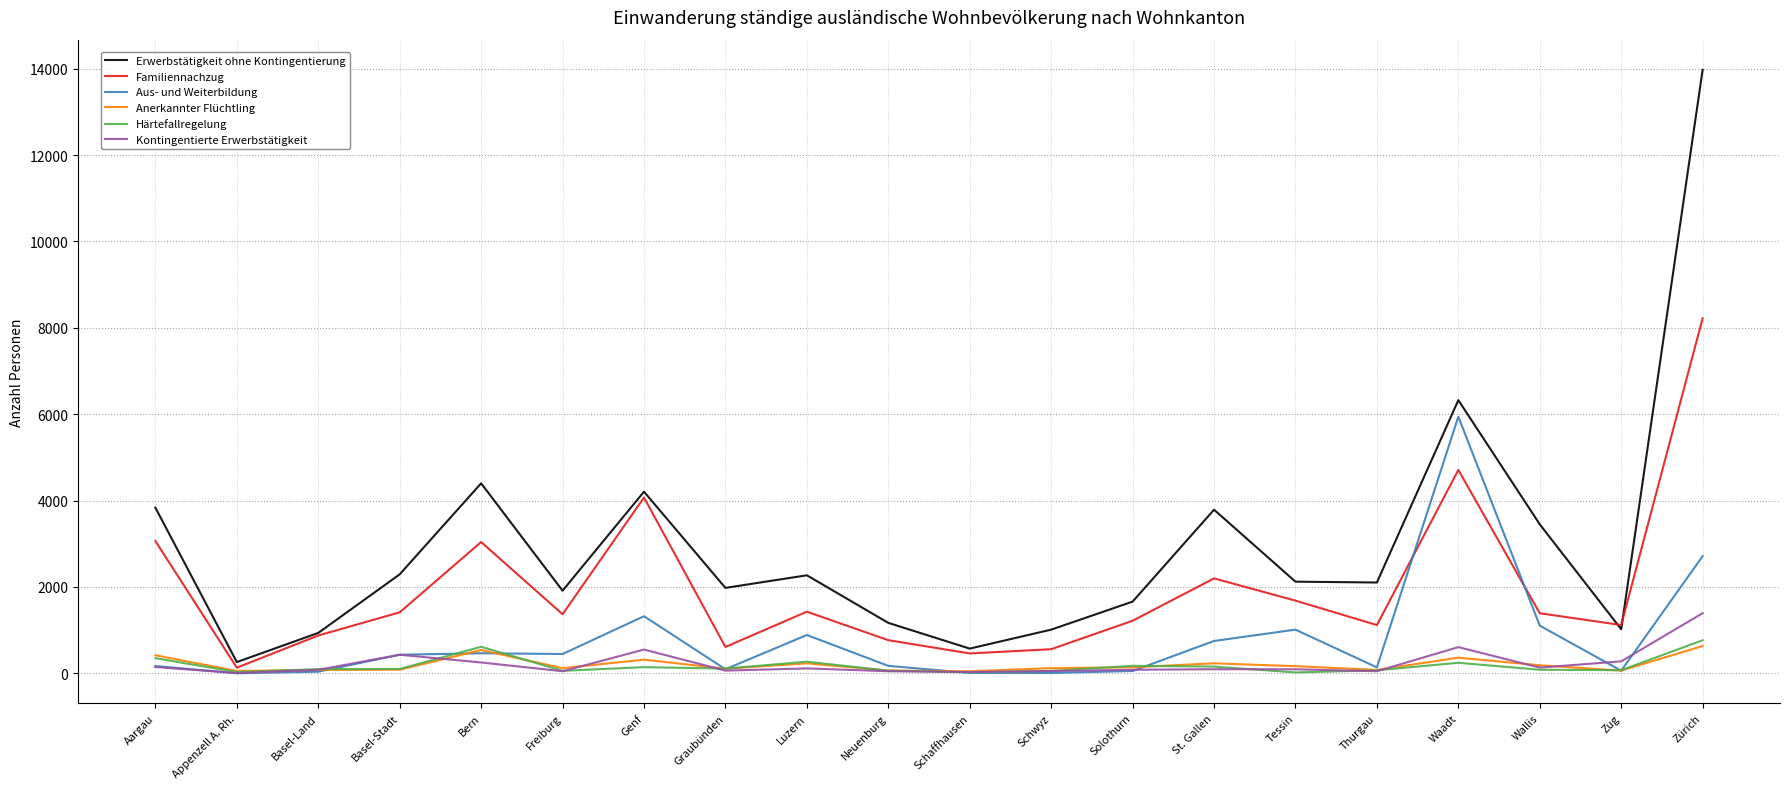

Is it true that Aus- und Weiterbildung equals 886 at Luzern?

True